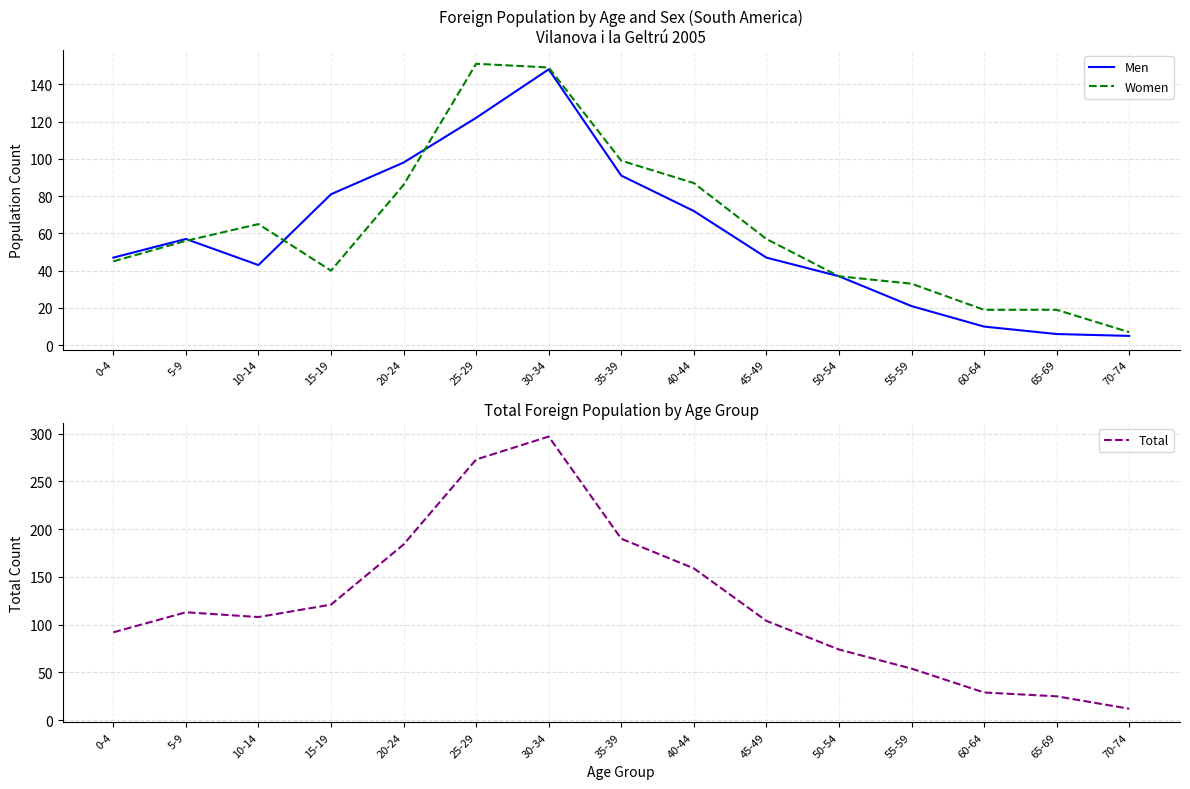

What is the difference between the maximum and minimum values in the Total series?

285